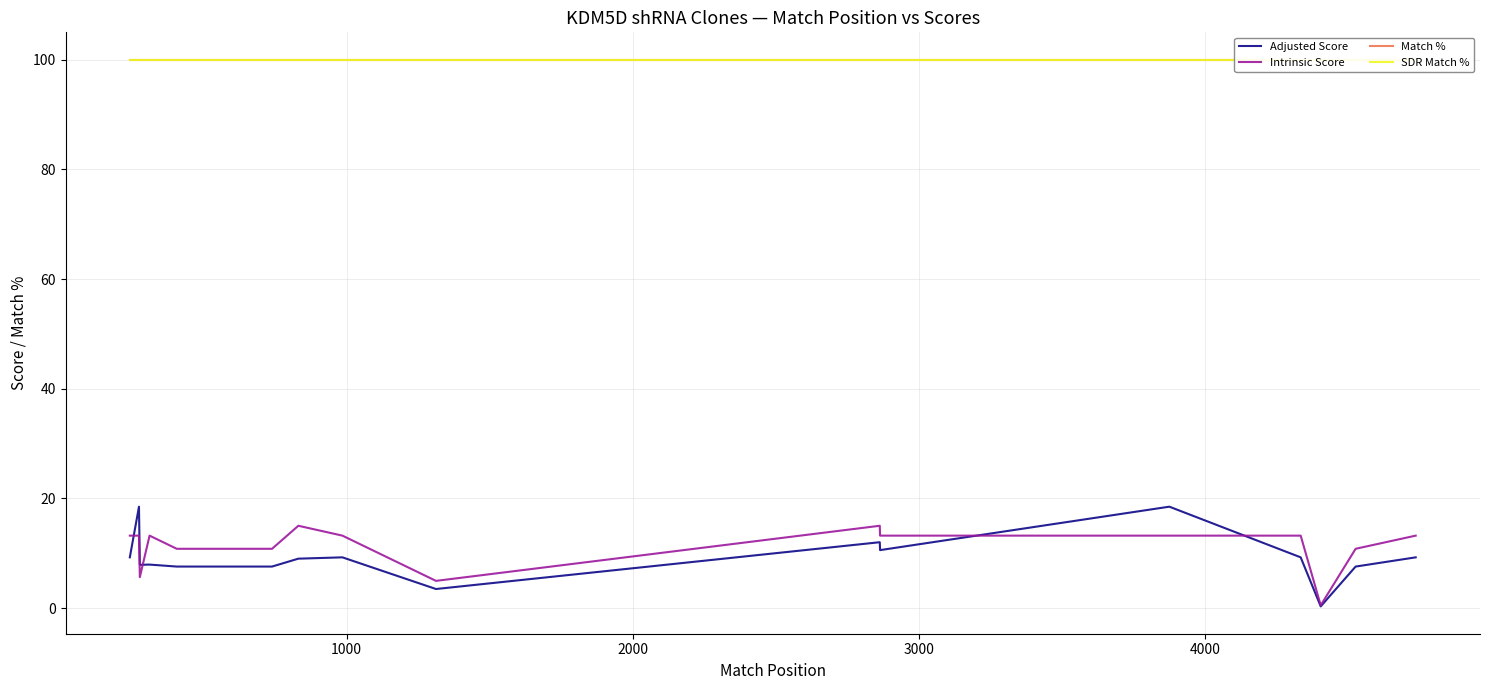

True or false: Match % and Intrinsic Score intersect in this chart.

False